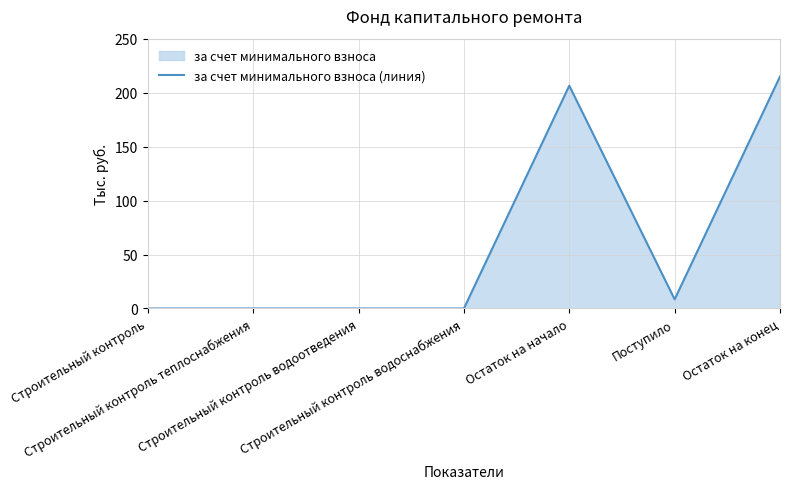

How many data points does each series have?

7